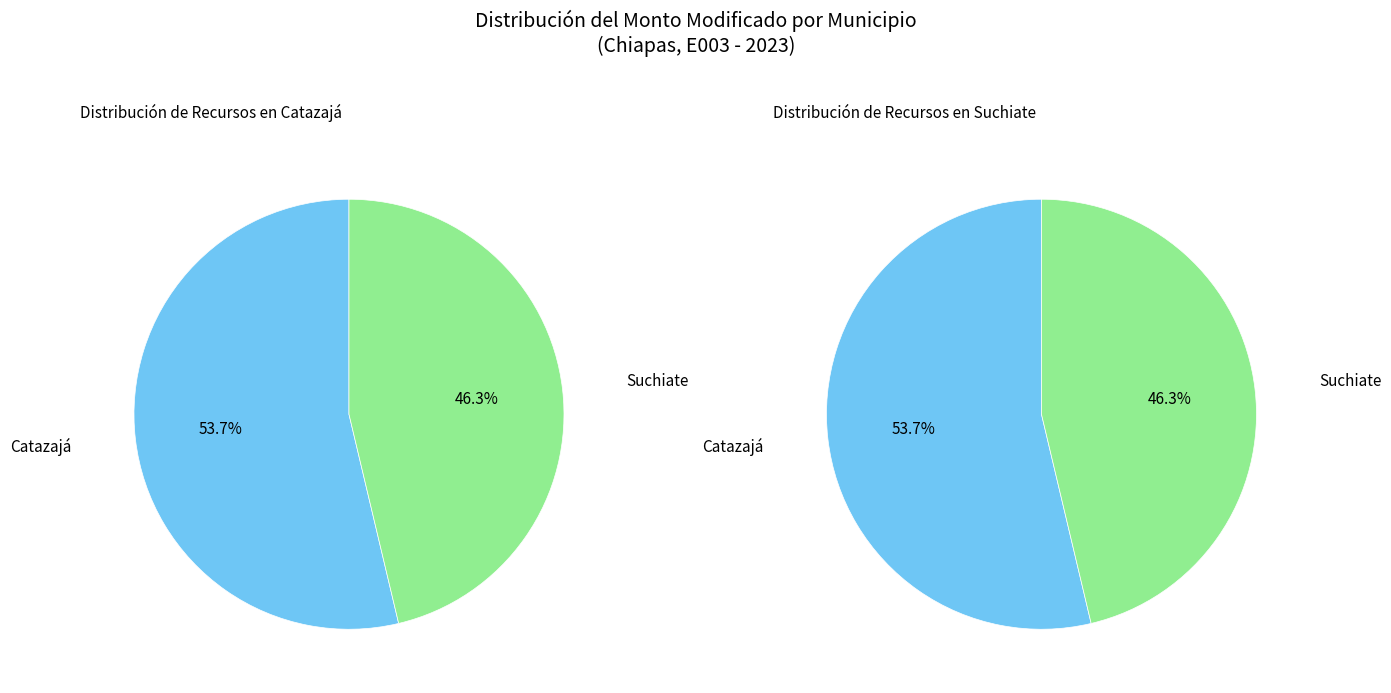

To the nearest percent, what percentage of the pie is Catazajá?

54%